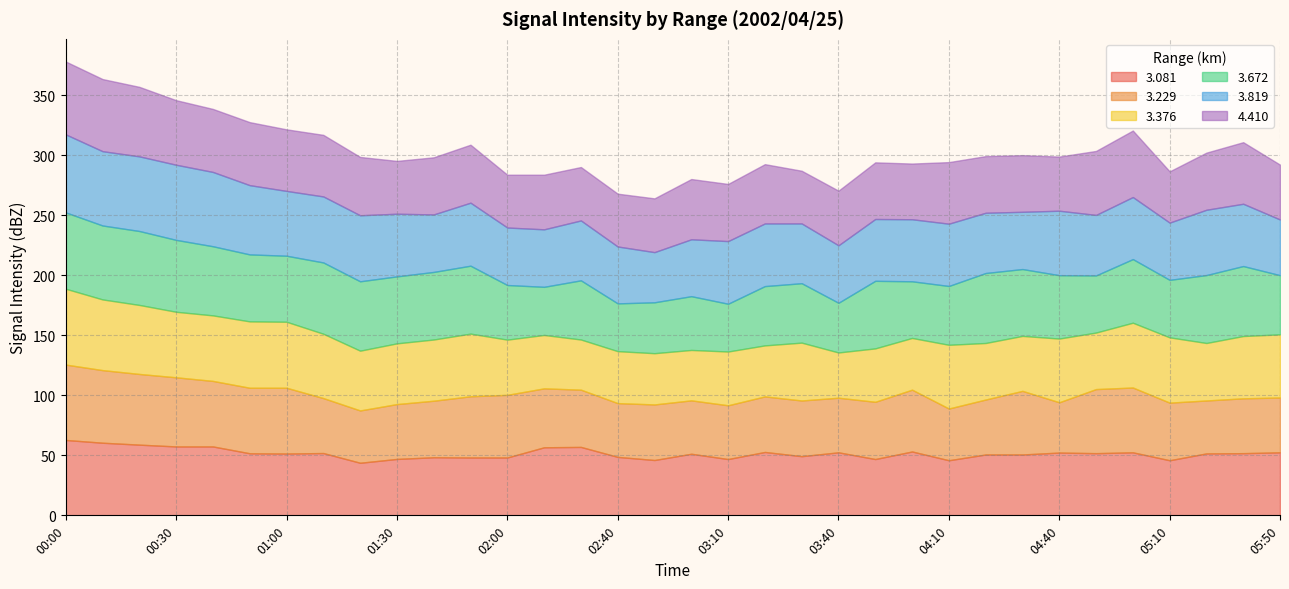

What position from the left is 04:00?

24